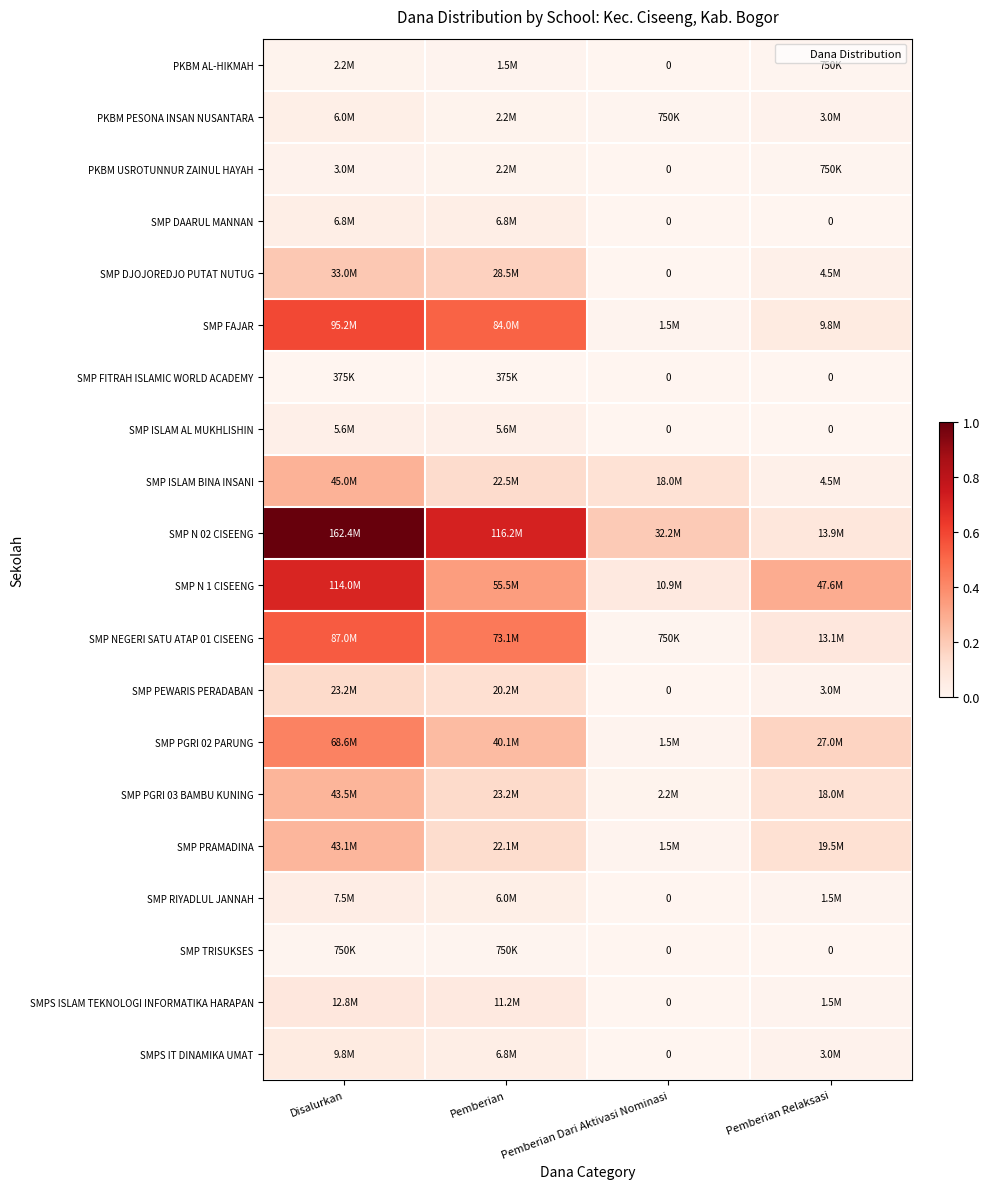

What is the difference between the maximum and second lowest values in the SMP PEWARIS PERADABAN series?

0.1